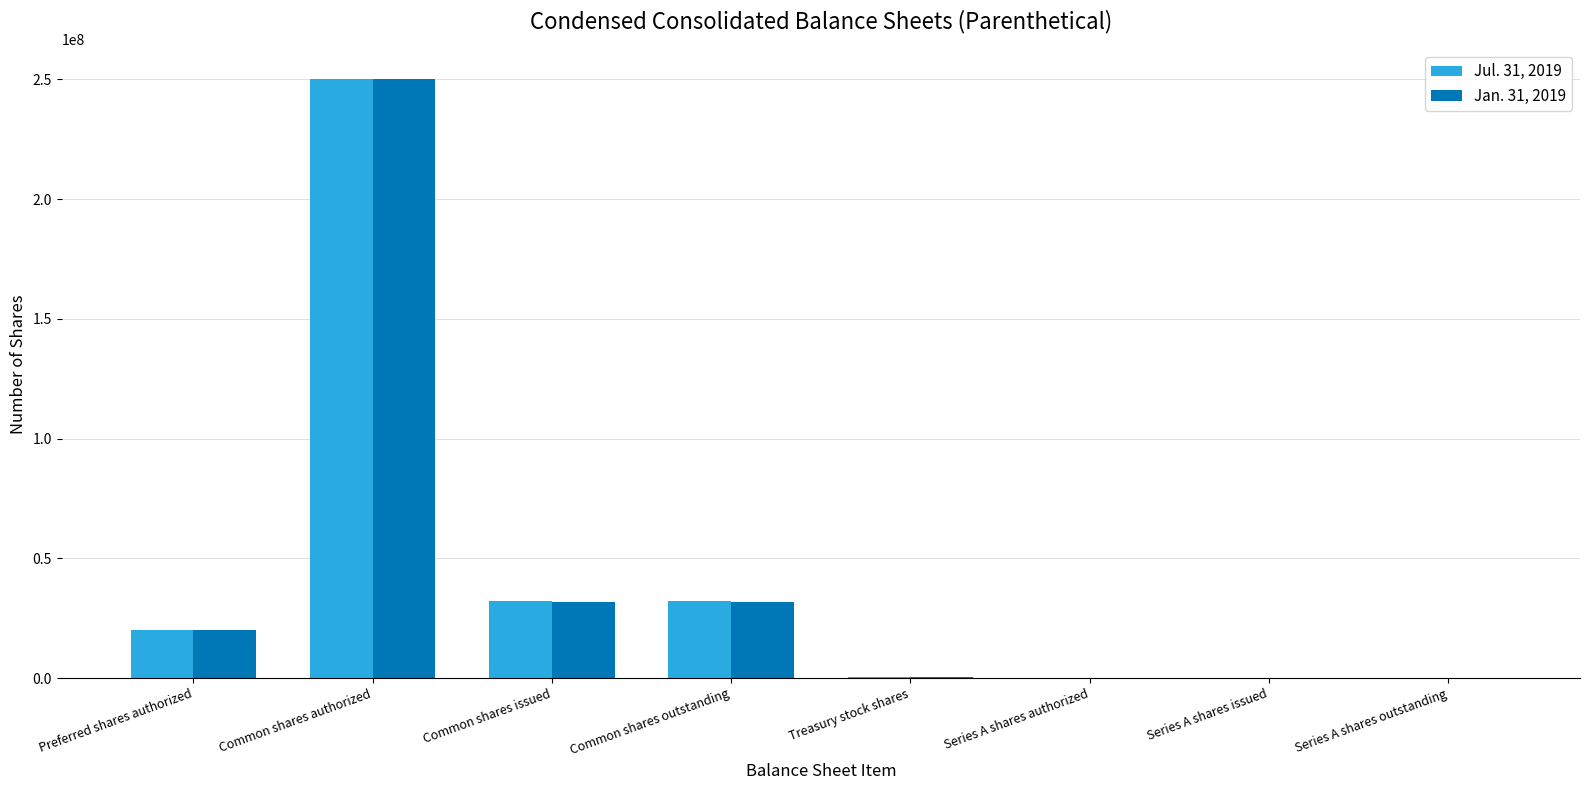

True or false: Jul. 31, 2019 has a value of 52775579 at Common shares issued.

False